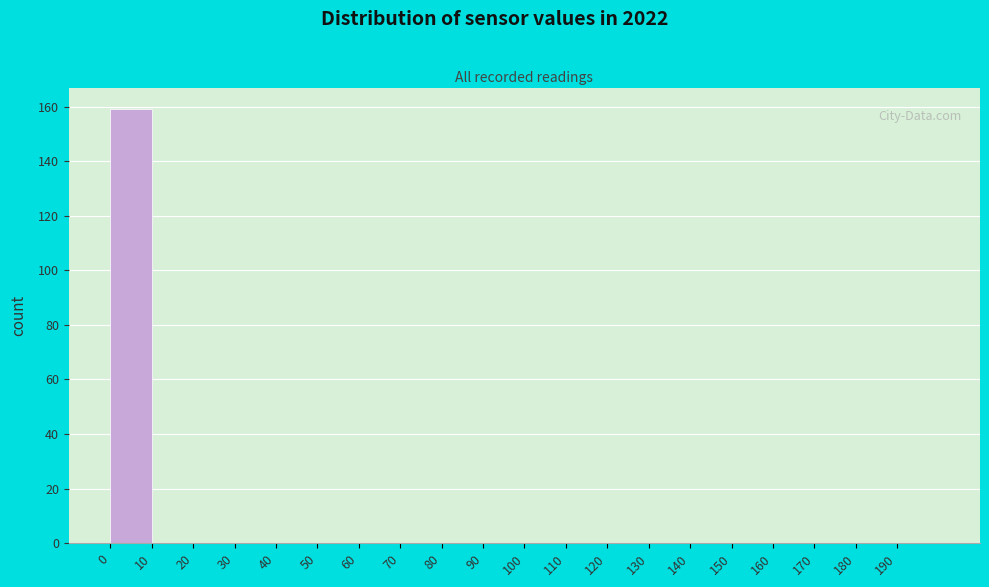

Reading left to right, transcribe this chart: for each bar, give the range it covers on the x-axis and its height. The values are not printed on the chart, so give them approximately, as read against the axis.

0 to 10: 160
10 to 20: 0
20 to 30: 0
30 to 40: 0
40 to 50: 0
50 to 60: 0
60 to 70: 0
70 to 80: 0
80 to 90: 0
90 to 100: 0
100 to 110: 0
110 to 120: 0
120 to 130: 0
130 to 140: 0
140 to 150: 0
150 to 160: 0
160 to 170: 0
170 to 180: 0
180 to 190: 0
190 to 200: 0